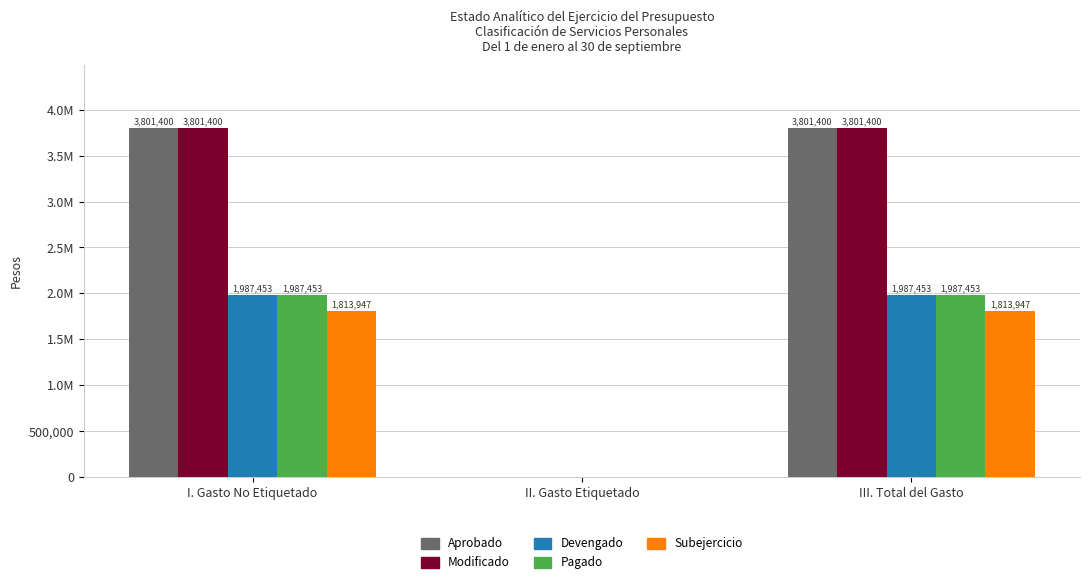

Does the chart contain stacked bars?

No